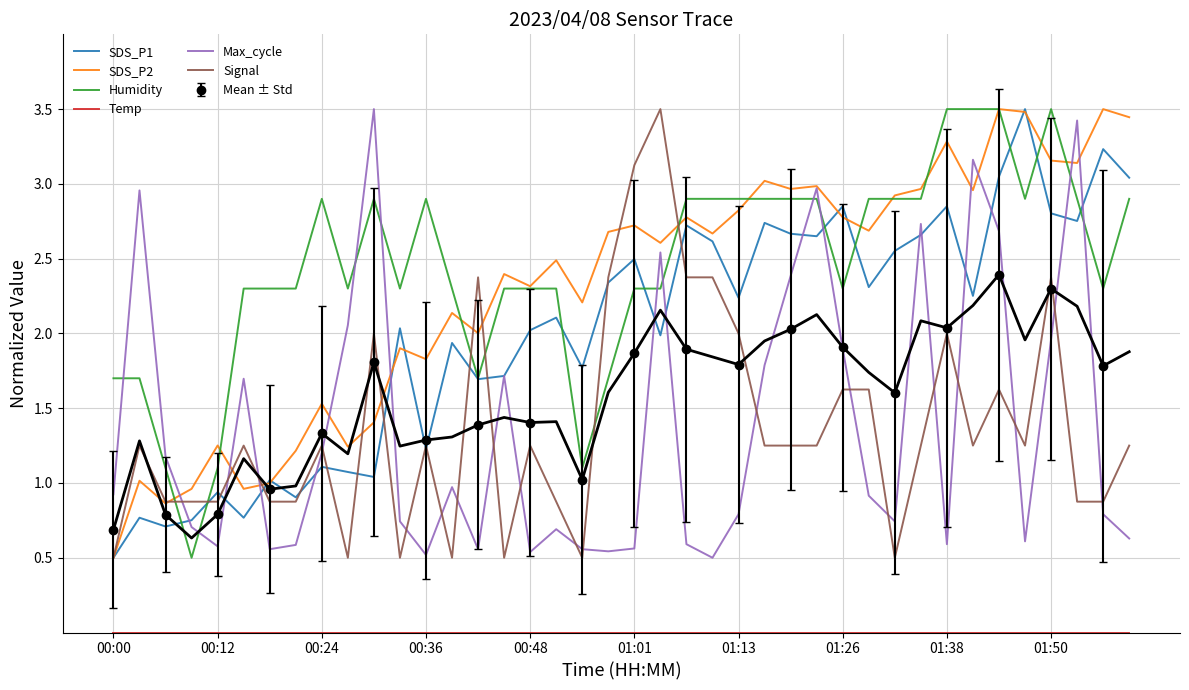

Is it true that Humidity equals 3.5 at 01:38?

True